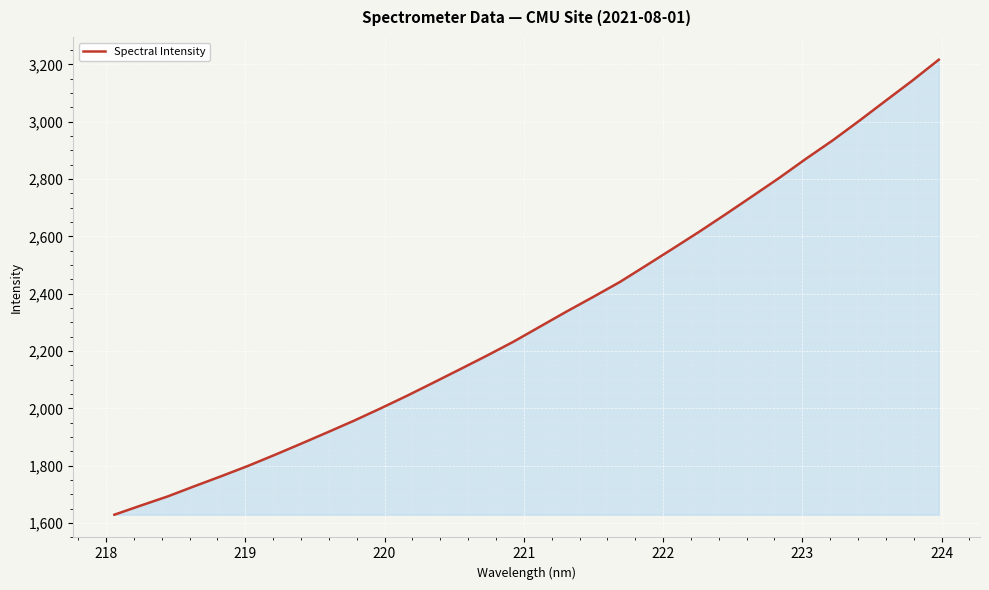

What is the smallest value displayed?

1628.9